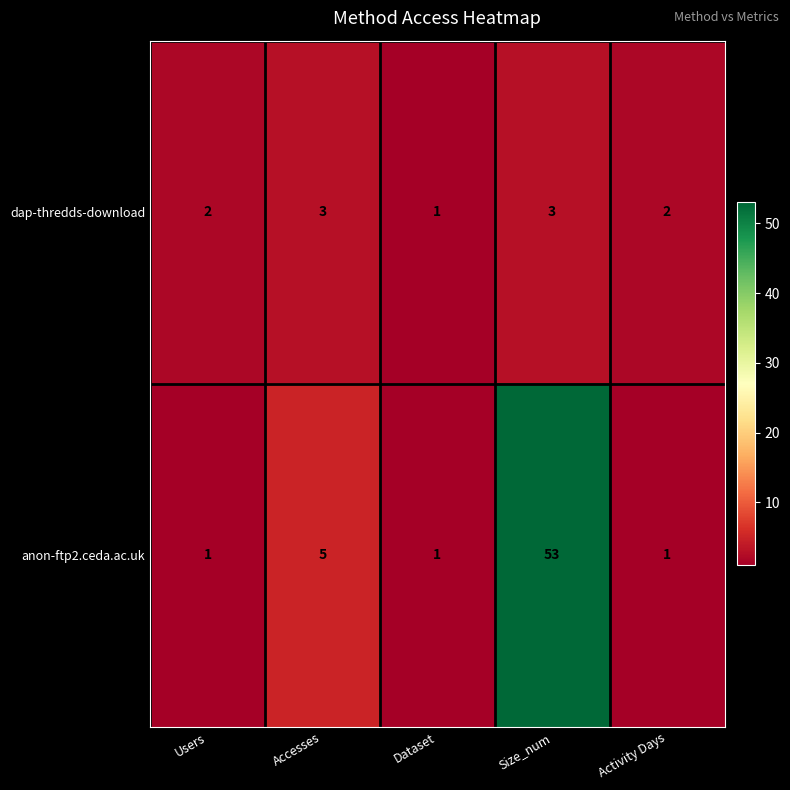

Where is anon-ftp2.ceda.ac.uk nearest to the value 27?

Accesses